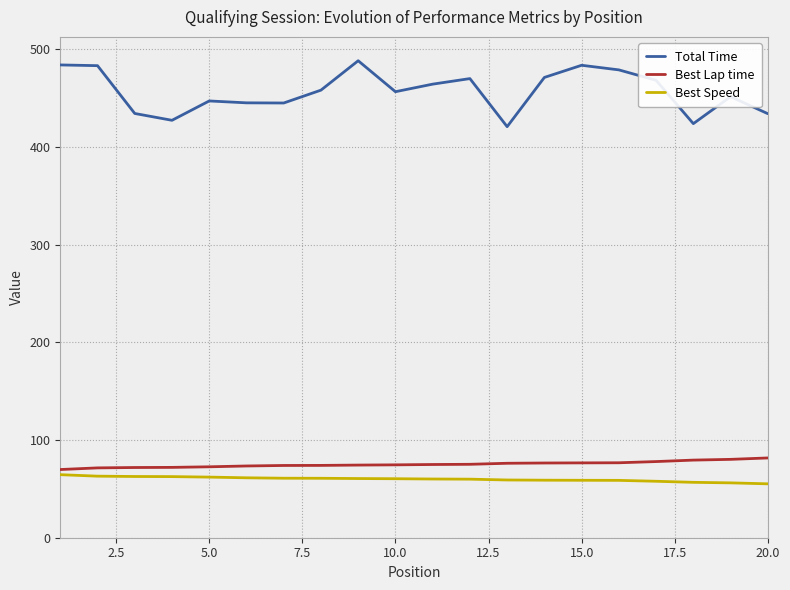

What is the sum of all Best Lap time values?

1502.8